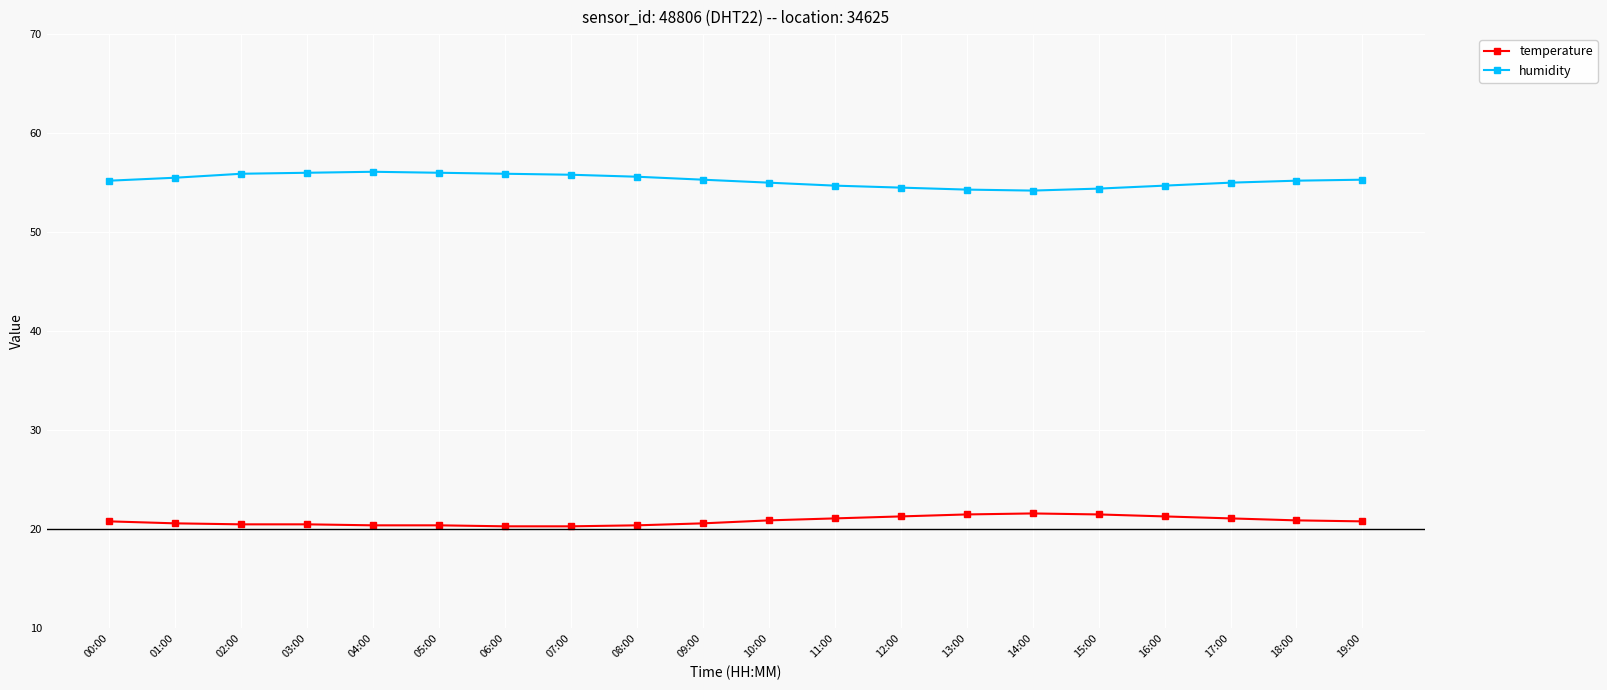

What is the spread (max minus min) of values at 09:00?

34.7